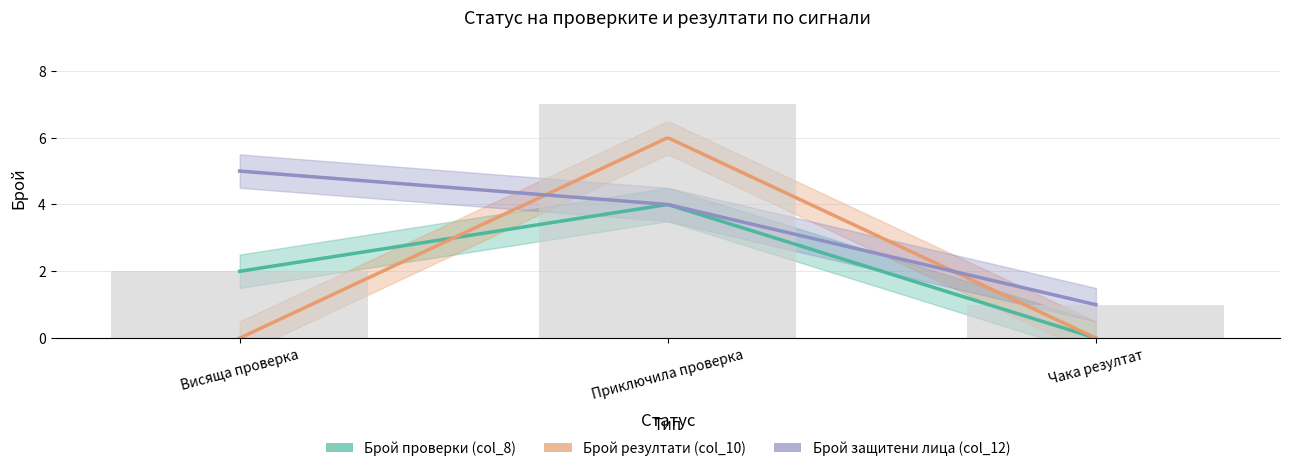

What is the sum of the Брой резултати (col_10) values at Приключила проверка and Висяща проверка?

6